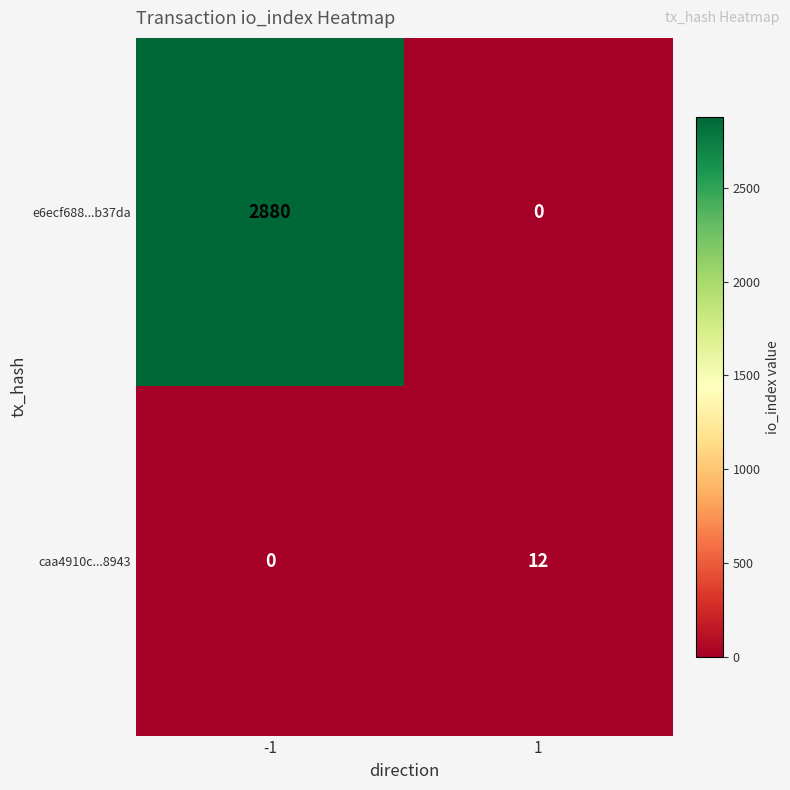

What is the average value of the caa4910c...8943 series?

6